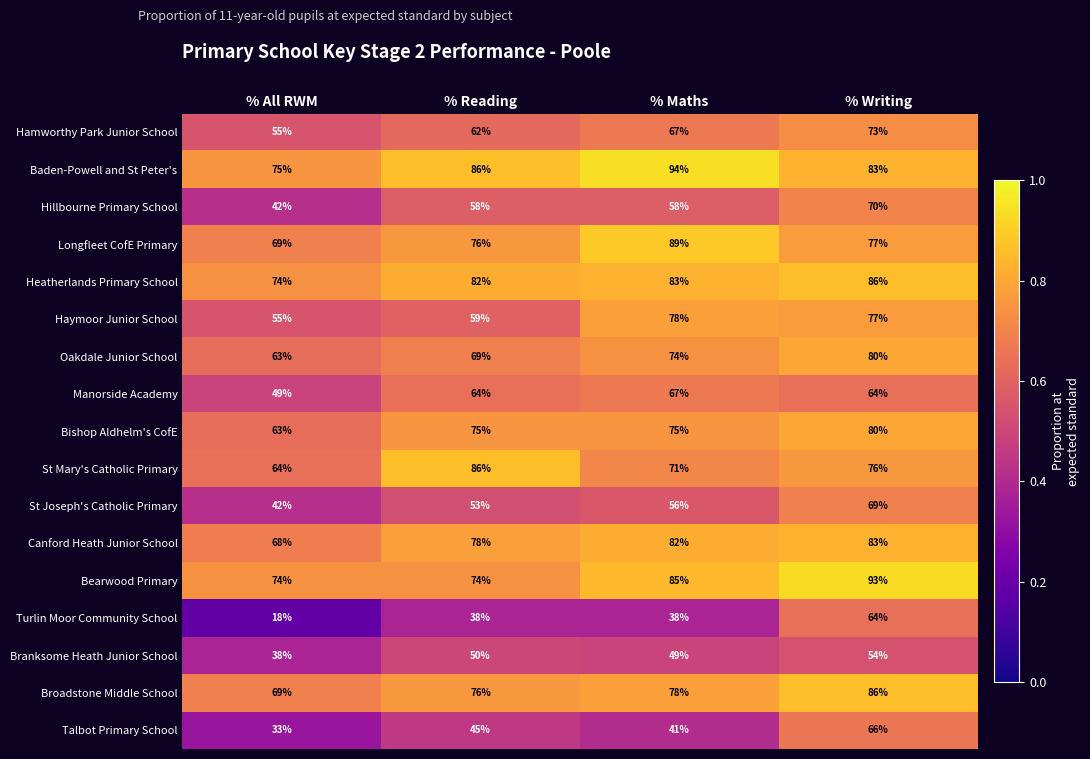

What is the spread (max minus min) of values at % Reading?

48